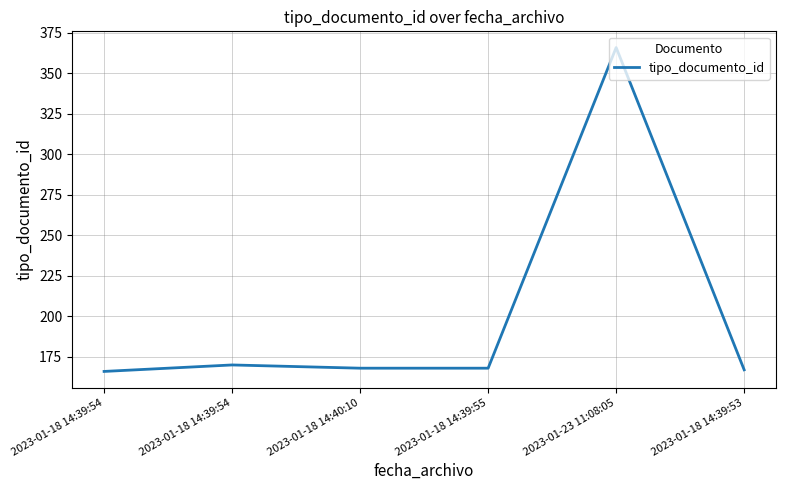

Which category has the highest value across all series?

2023-01-23 11:08:05